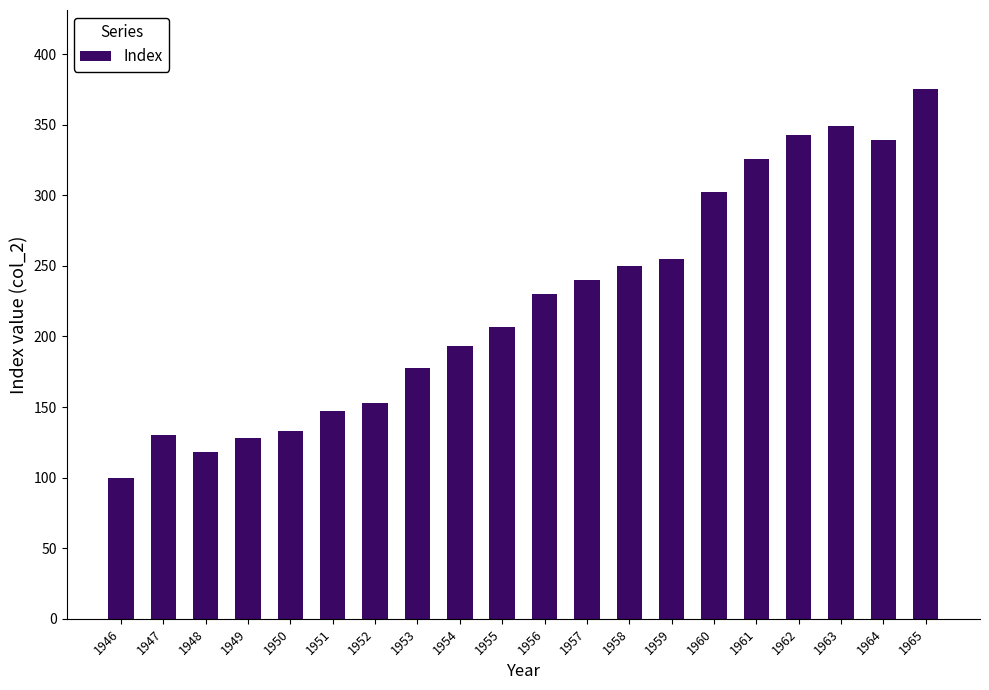

What is the value of the 19th bar from the left?

339